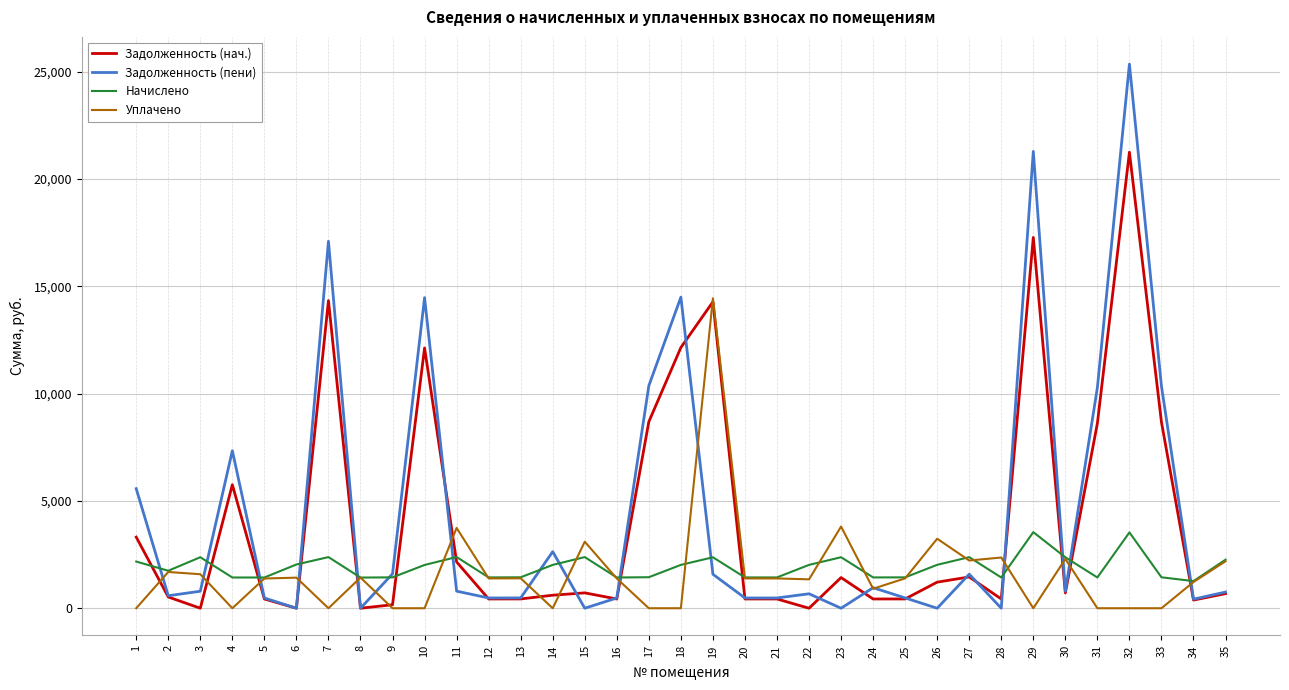

How many lines are shown in the chart?

4